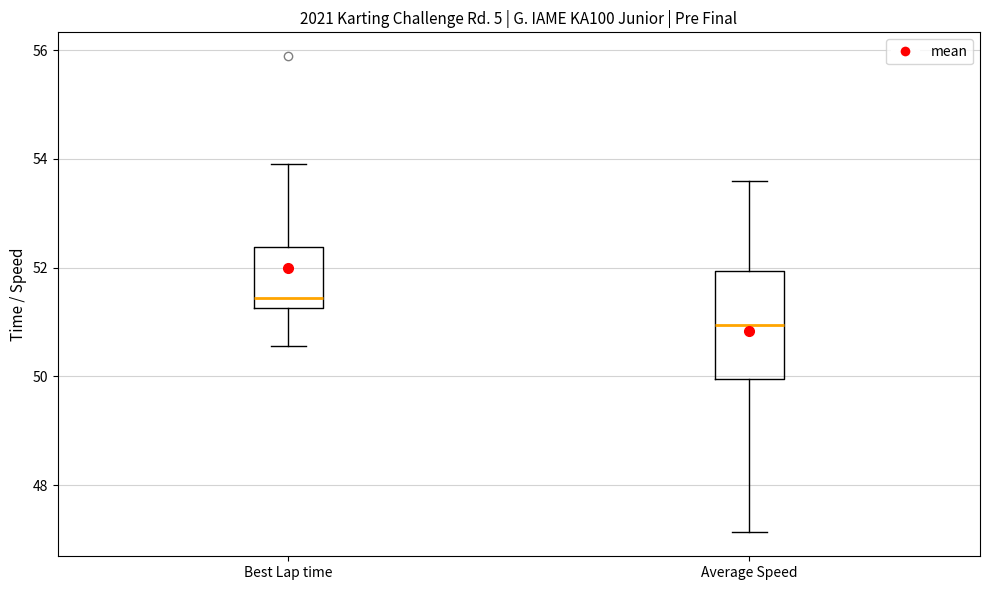

Which box is the tallest, from its lower edge to its upper edge?

Average Speed